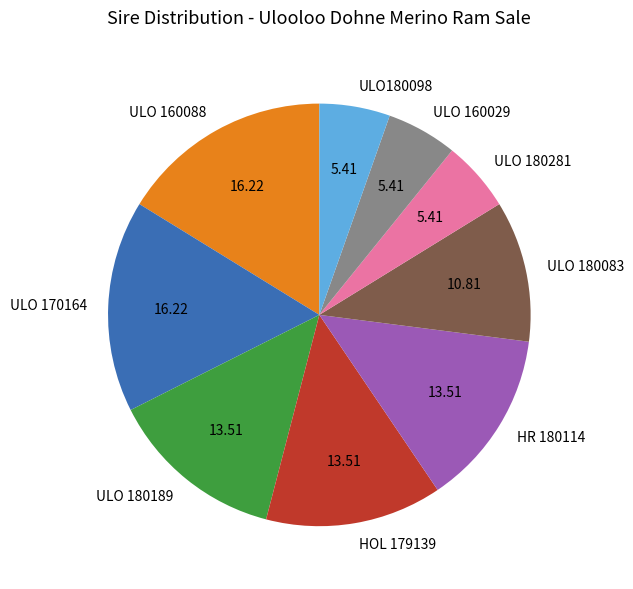

Between ULO180098 and HR 180114, which is larger?

HR 180114